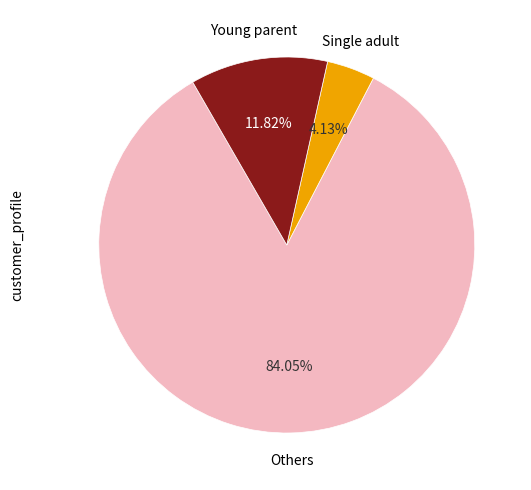

Does any single category account for the majority?

Yes